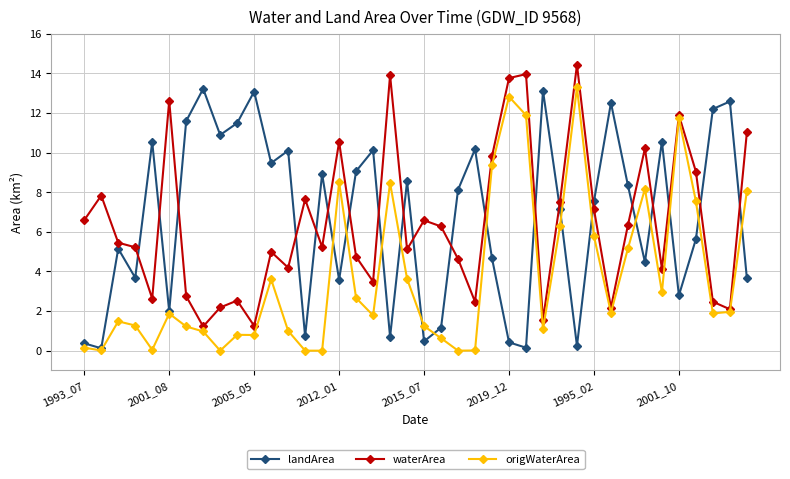

True or false: landArea and origWaterArea cross at least once.

True